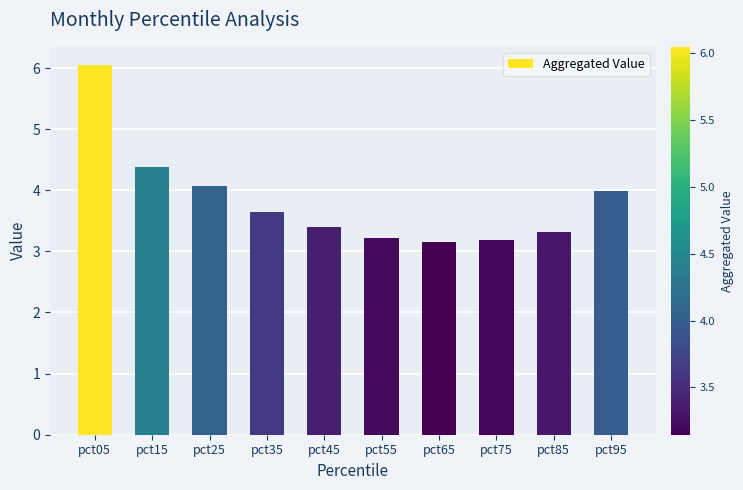

What is the value of the 3rd bar from the left?

4.1